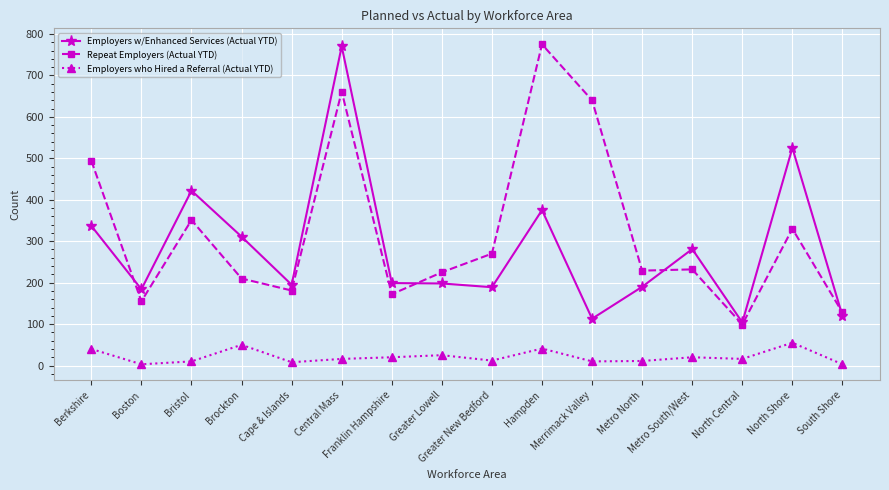

What is the label of the 5th point from the left?

Cape & Islands